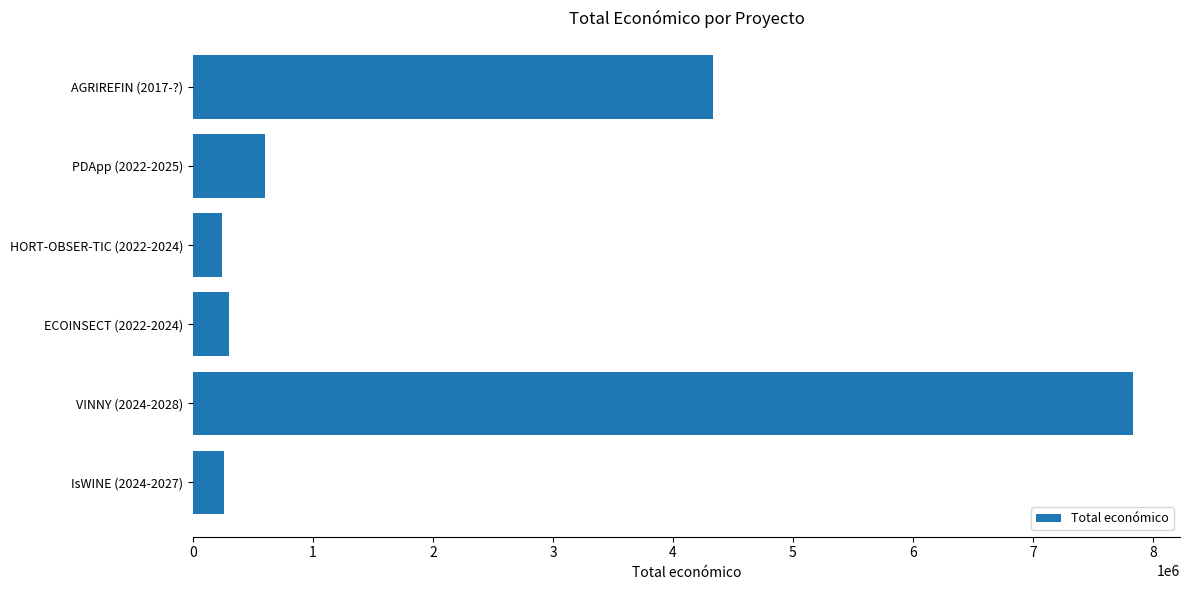

The value at HORT-OBSER-TIC (2022-2024) is 239073. True or false?

True